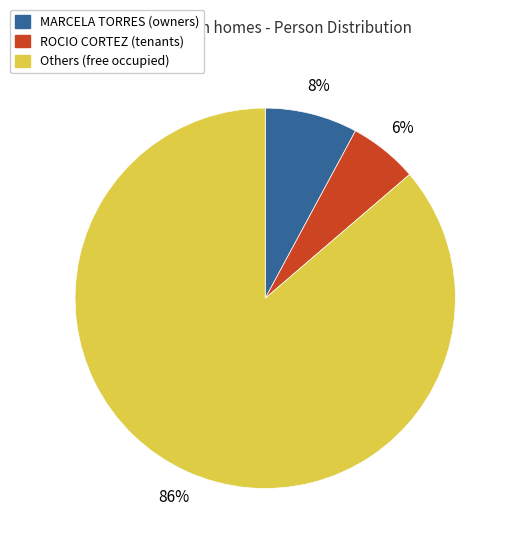

Does any single category account for the majority?

Yes